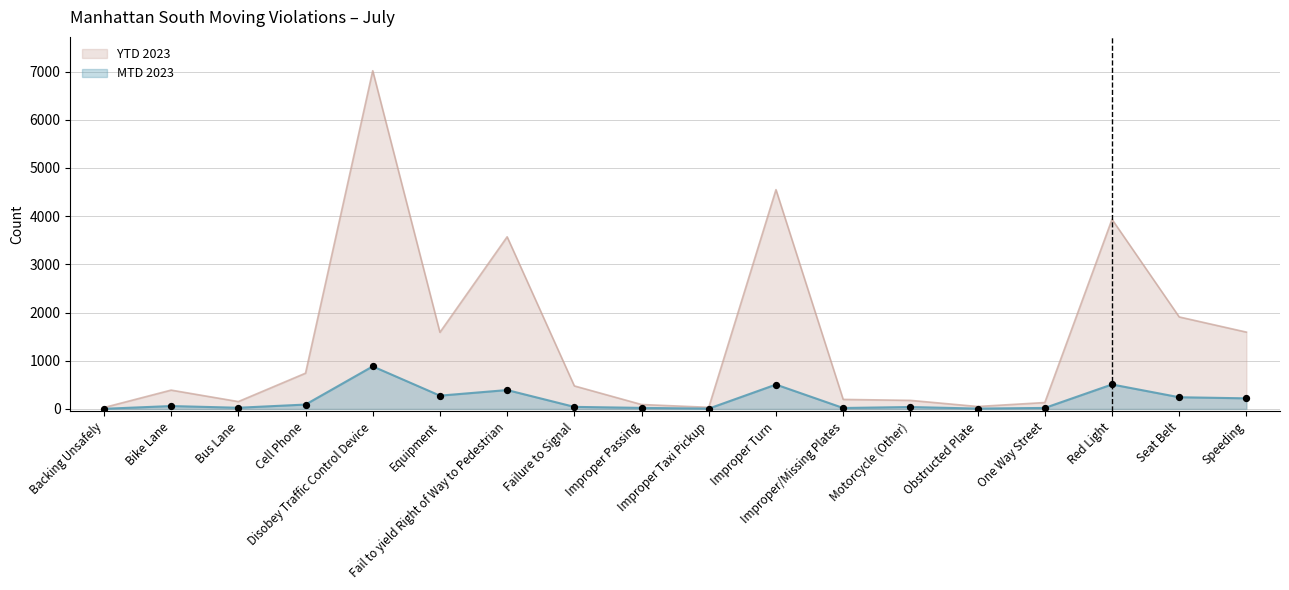

What are all the series names shown in the legend?

YTD 2023, MTD 2023